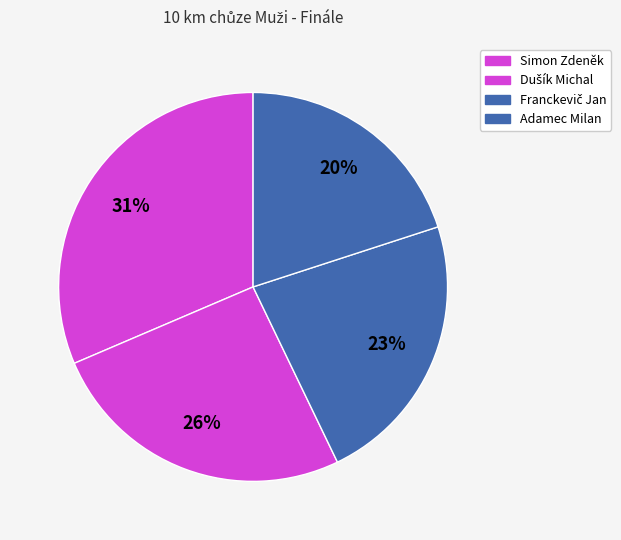

To the nearest percent, what is the combined percentage of Dušík Michal and Simon Zdeněk?

57%